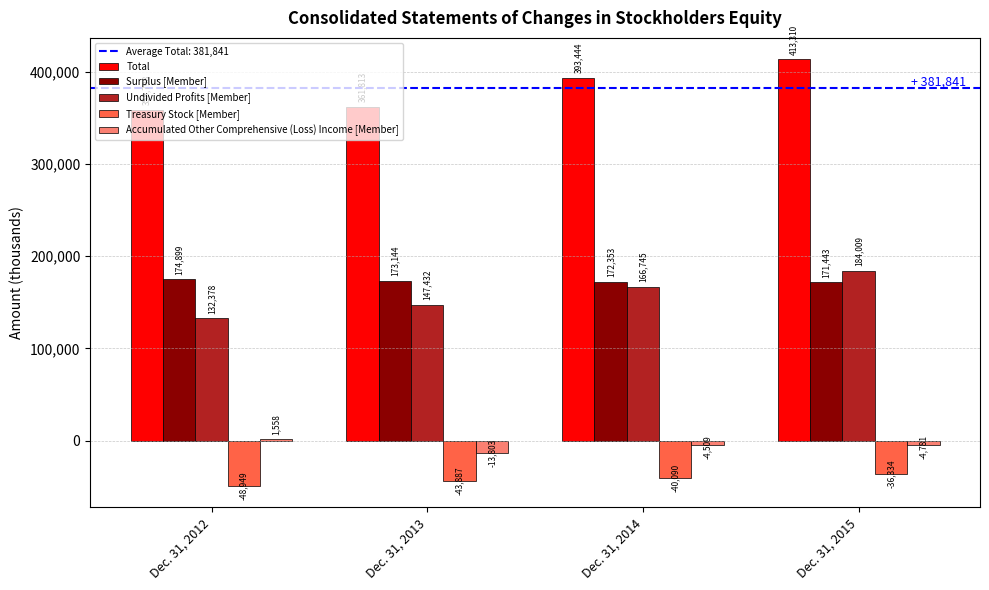

What is the total value across all series at Dec. 31, 2012?

618684